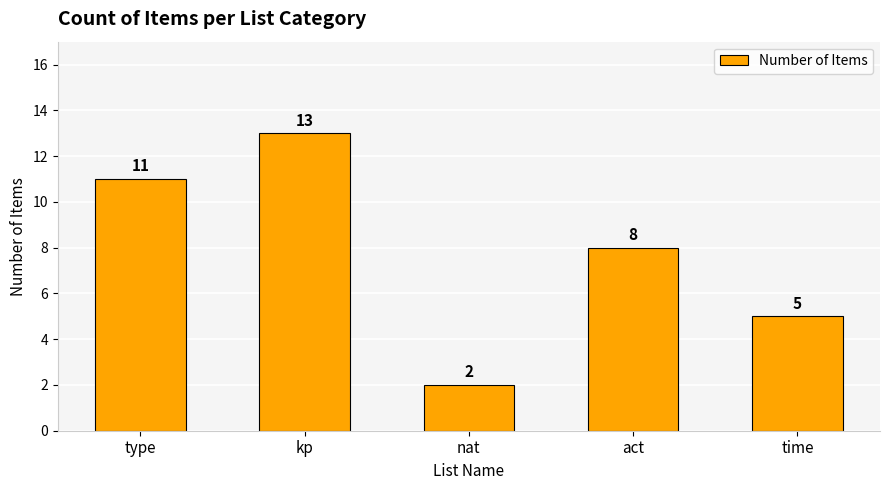

Is it true that the value at act is 12?

False